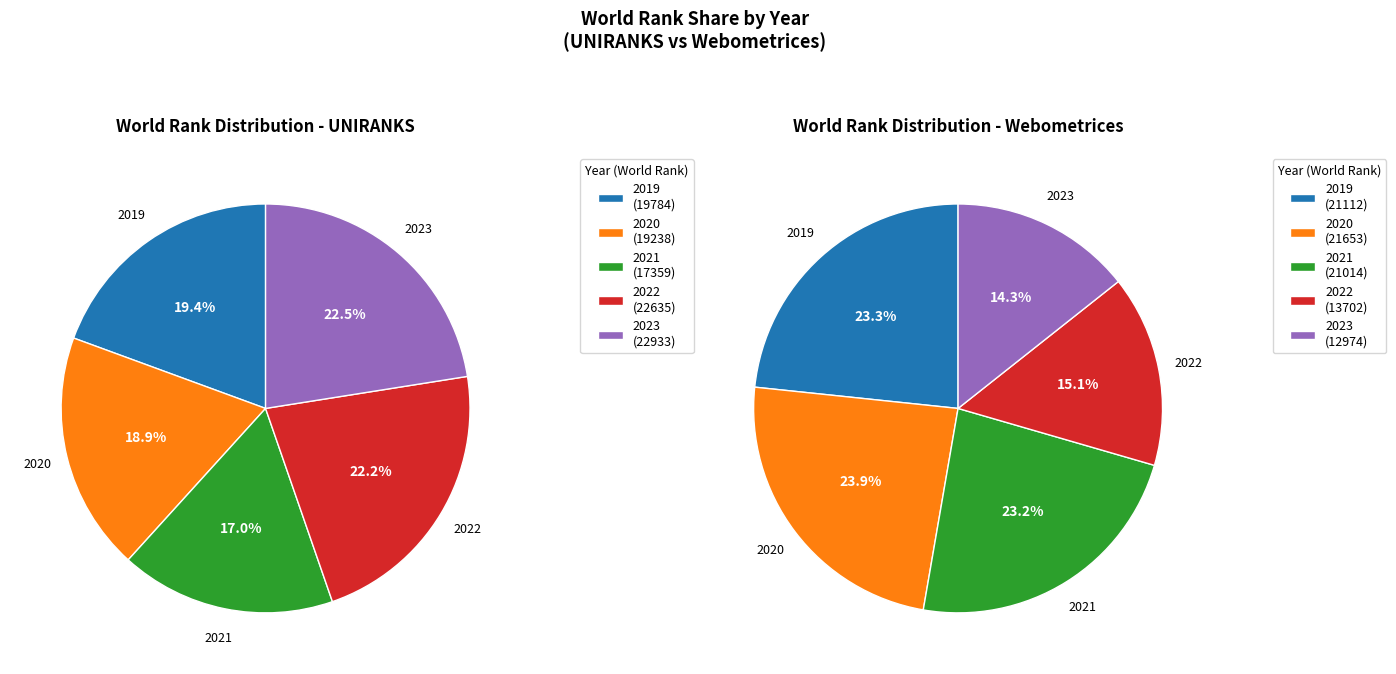

True or false: 2021 accounts for 10% of the total.

False